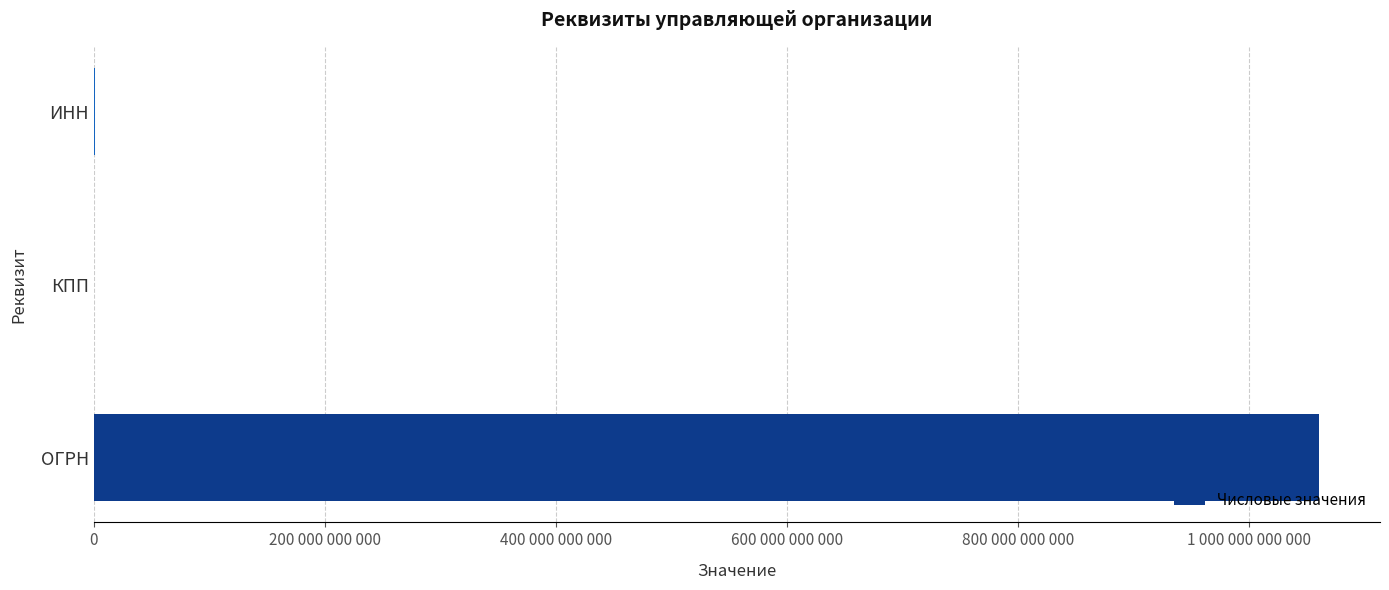

What is the maximum value shown in the chart?

1060560003096